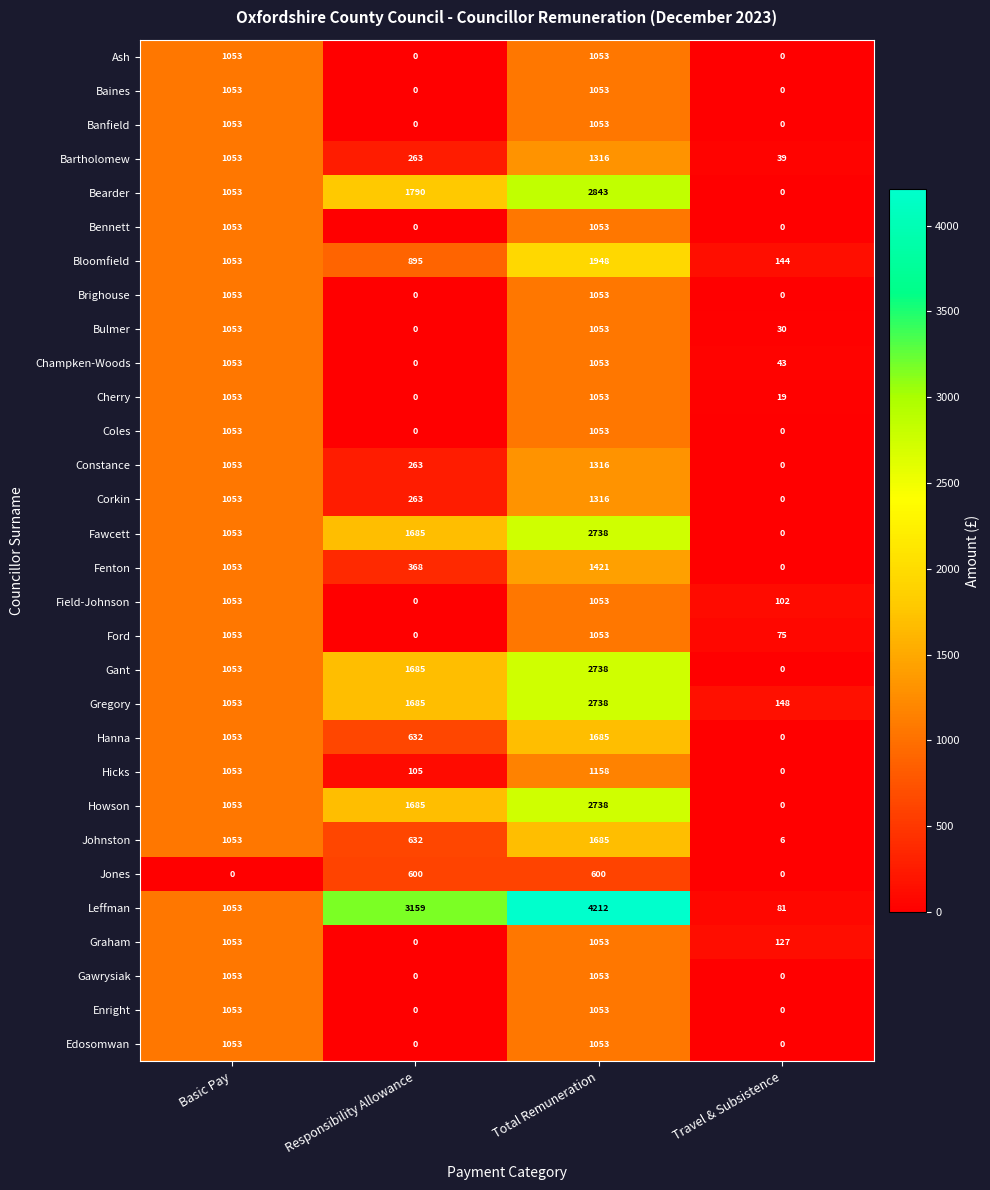

How many Howson values are between 1053 and 2738?

3